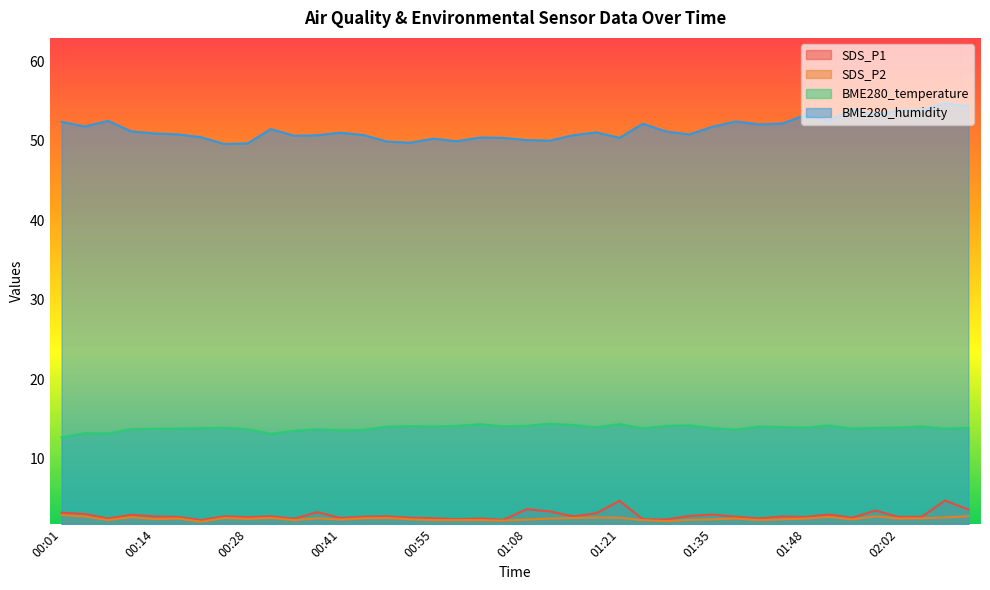

Does the chart display data point markers on the line(s)?

No